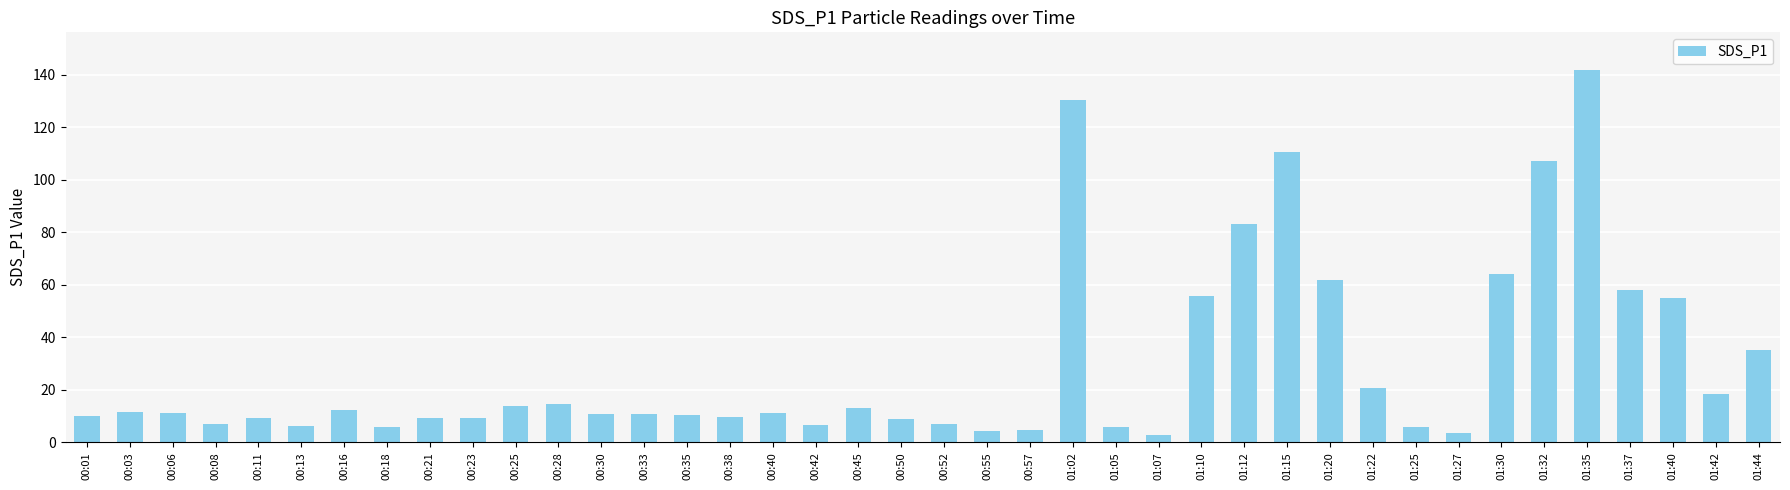

Is it true that the value at 00:38 is 9.8?

True